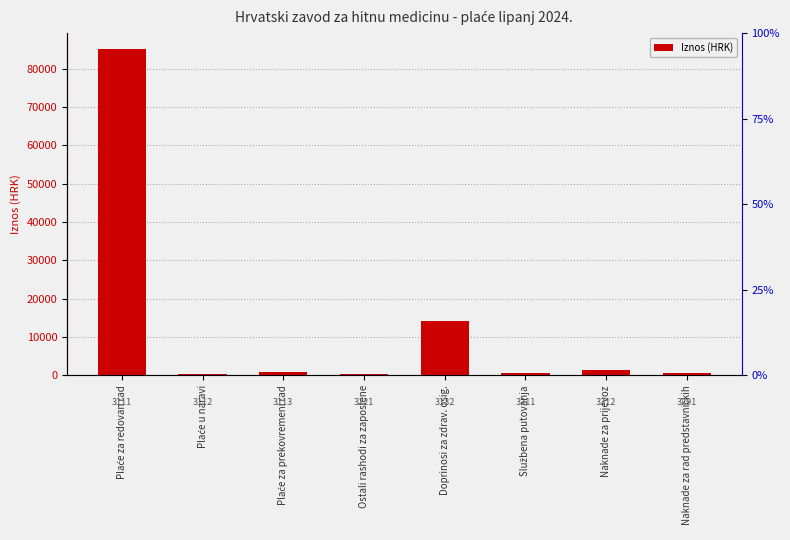

What is the change in value from Naknade za prijevoz to Naknade za rad predstavničkih?

-779.6